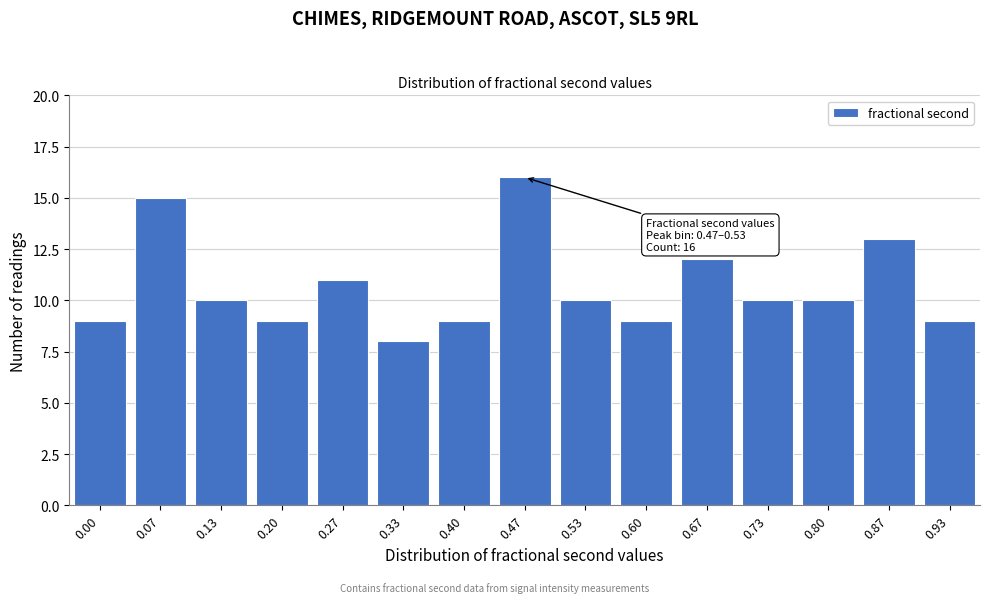

Reading left to right, list all the values displayed in this chart.

0.00=9	0.07=15	0.13=10	0.20=9	0.27=11	0.33=8	0.40=9	0.47=16	0.53=10	0.60=9	0.67=12	0.73=10	0.80=10	0.87=13	0.93=9